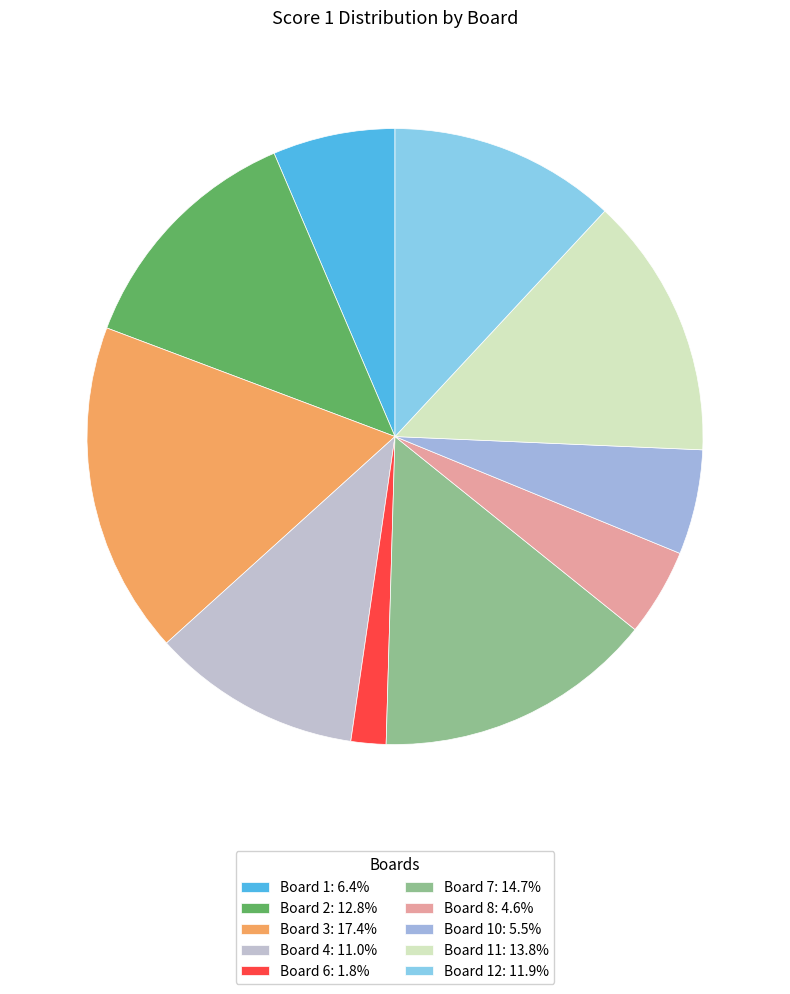

How many segments does this pie chart have?

10